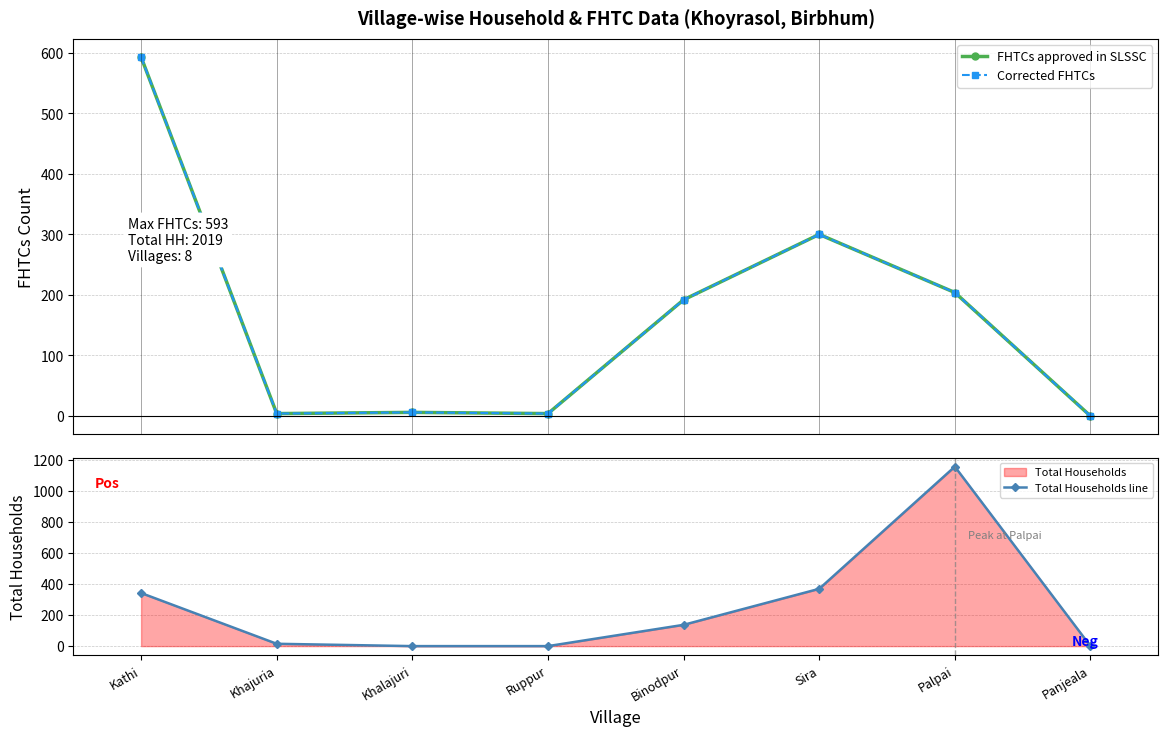

Reading left to right, extract all data points from this chart.

FHTCs approved in SLSSC: Kathi=593	Khajuria=4	Khalajuri=6	Ruppur=4	Binodpur=192	Sira=300	Palpai=204	Panjeala=0
Corrected FHTCs: Kathi=593	Khajuria=4	Khalajuri=6	Ruppur=4	Binodpur=192	Sira=300	Palpai=204	Panjeala=0
Total Households line: Kathi=342	Khajuria=15	Khalajuri=0	Ruppur=0	Binodpur=137	Sira=369	Palpai=1156	Panjeala=0